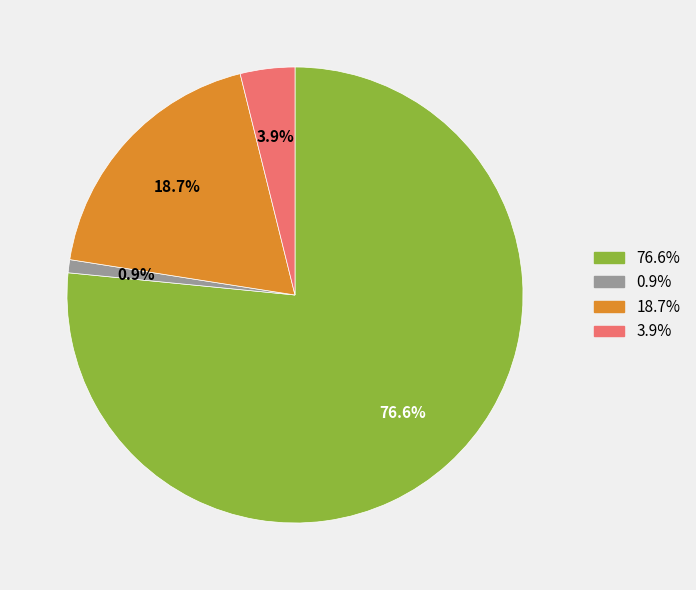

Does any single category account for the majority?

Yes